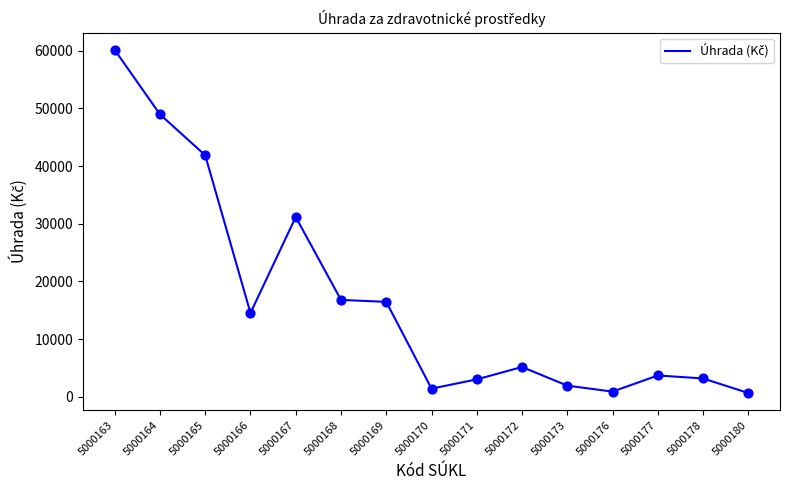

Between 5000178 and 5000170, which is larger?

5000178